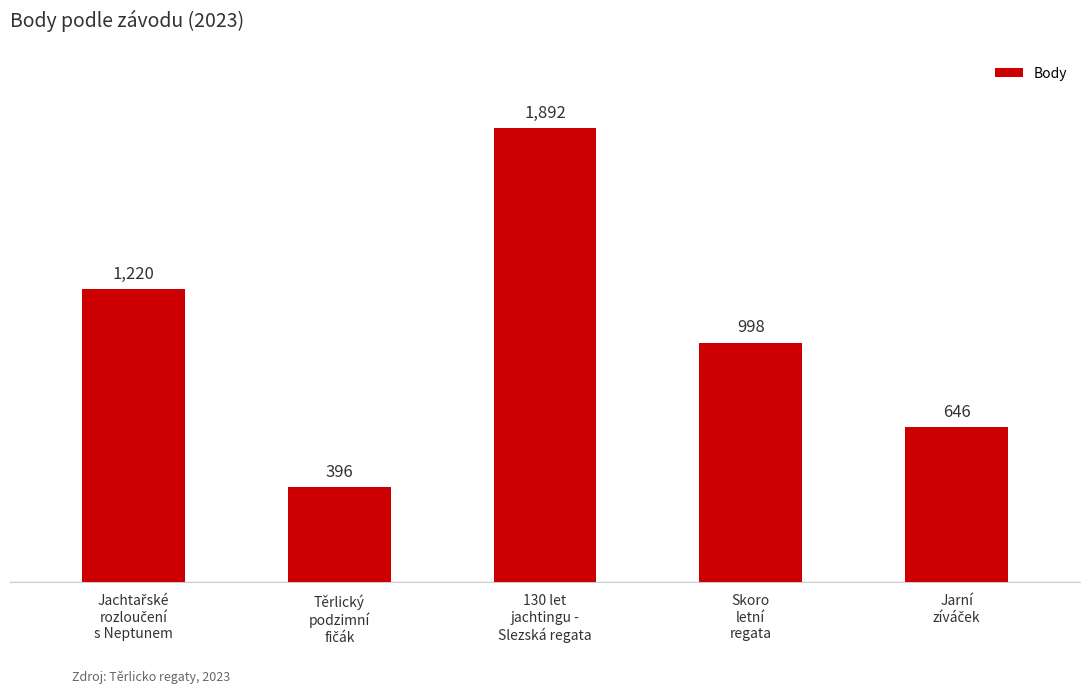

Count the values in the range 646 to 1220.

3